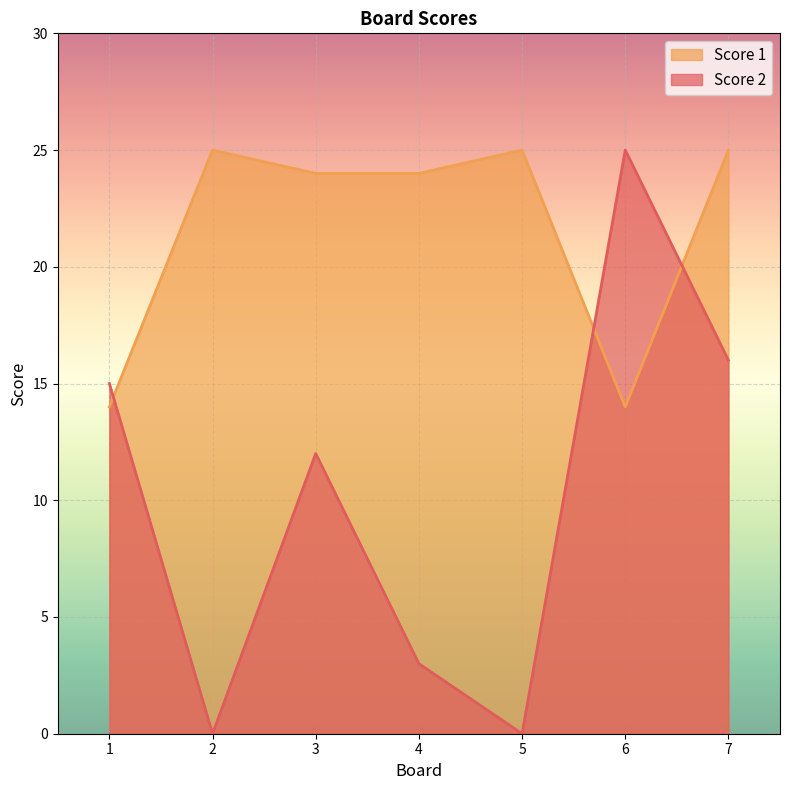

Reading right to left, transcribe all the data shown in this chart.

Score 2: 16	25	0	3	12	0	15
Score 1: 25	14	25	24	24	25	14